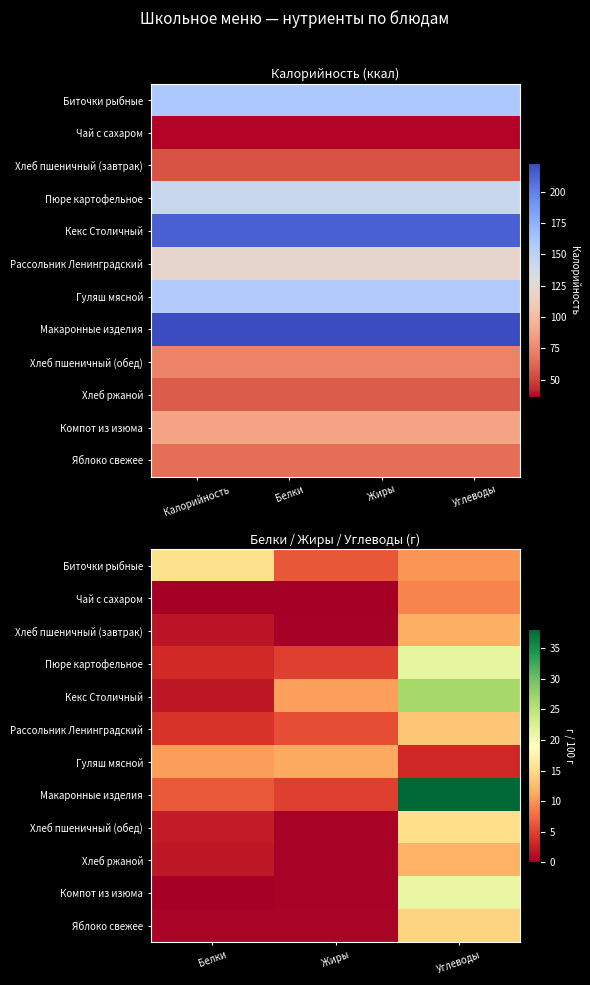

Is the value of Яблоко свежее at Жиры greater than the value of Чай с сахаром at Углеводы?

No